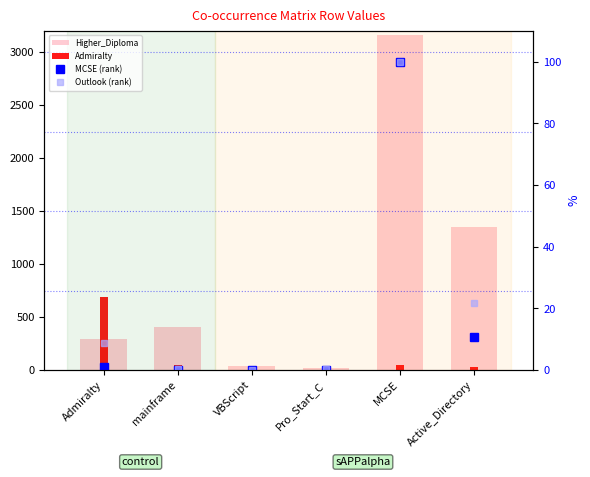

Reading left to right, extract all data points from this chart.

Higher_Diploma: Admiralty=293.0	mainframe=411.0	VBScript=38.0	Pro_Start_C=16.0	MCSE=3161.0	Active_Directory=1350.0
Admiralty: Admiralty=687.0	mainframe=45.0	VBScript=7.0	Pro_Start_C=5.0	MCSE=47.0	Active_Directory=29.0
MCSE (rank): Admiralty=0.9	mainframe=0.1	VBScript=0.0	Pro_Start_C=0.0	MCSE=100.0	Active_Directory=10.6
Outlook (rank): Admiralty=8.8	mainframe=0.4	VBScript=0.0	Pro_Start_C=0.4	MCSE=100.0	Active_Directory=21.7